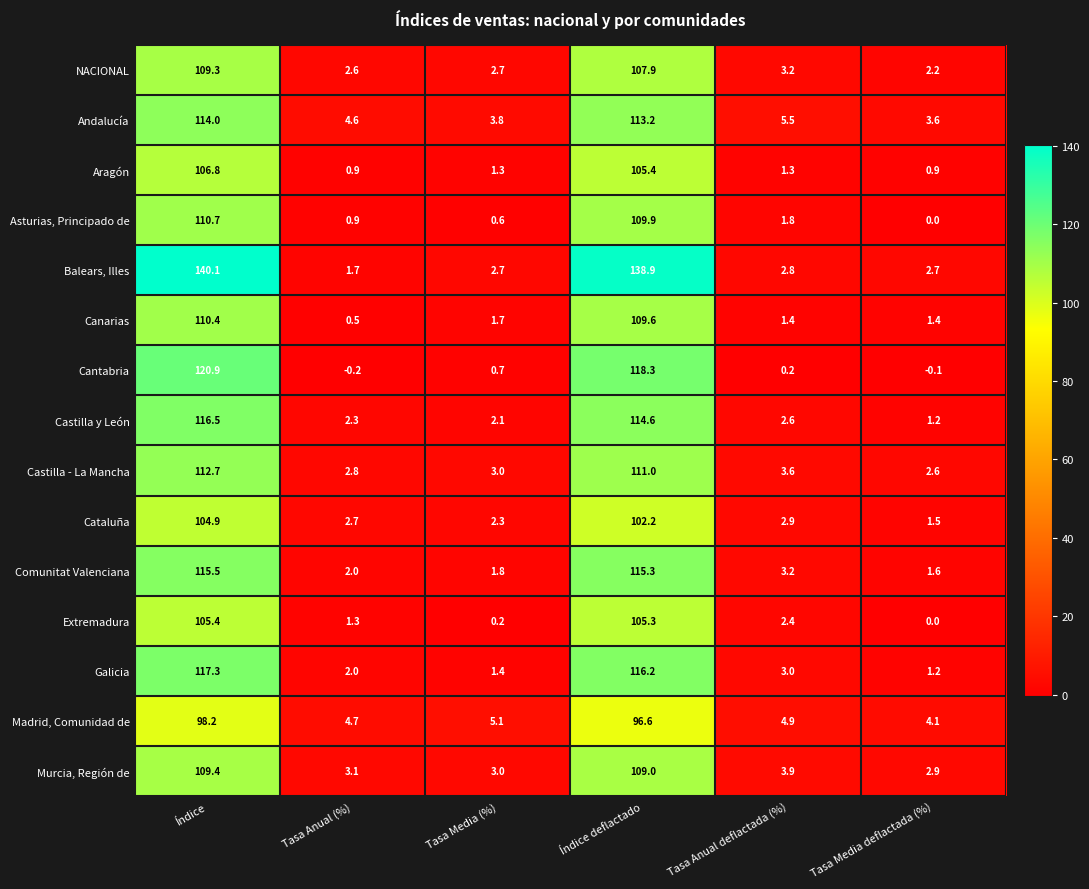

Count the number of data series in this chart.

15